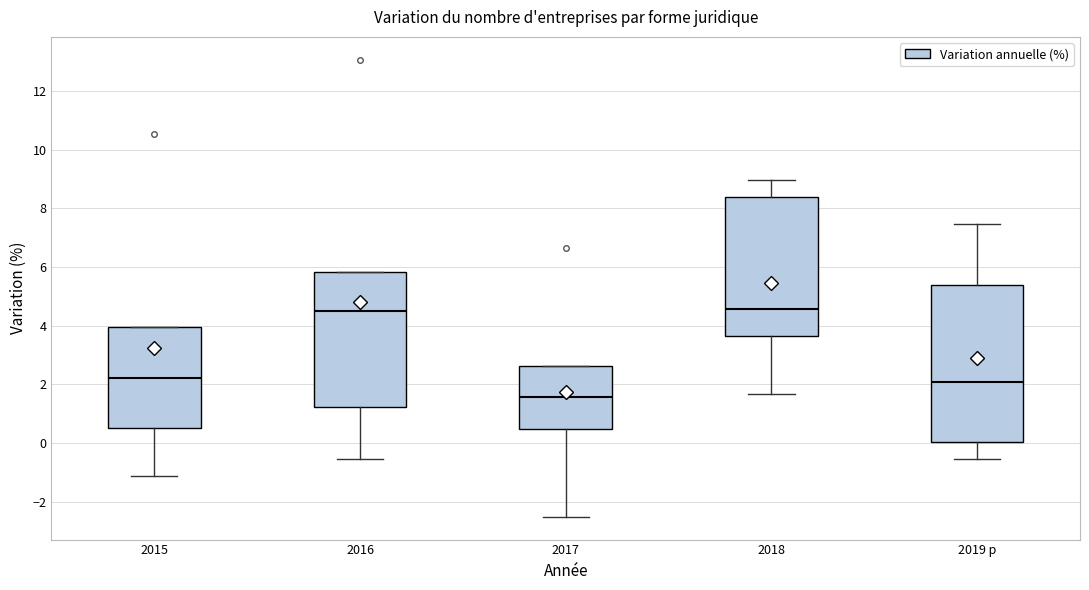

Where does the upper whisker of the box for 2019 p end on the y-axis? The values are not printed on the chart, so give them approximately, as read against the axis.

7.4